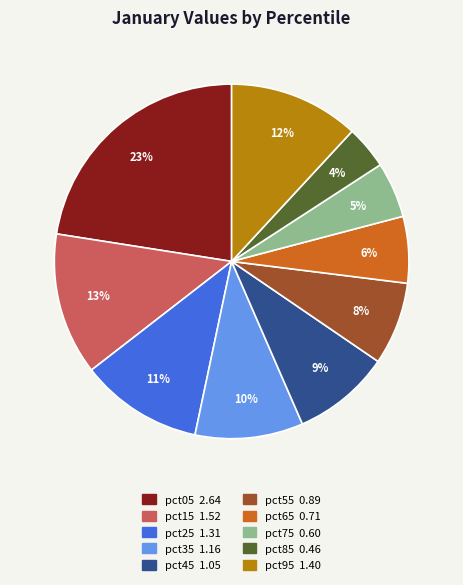

True or false: pct65 accounts for 14% of the total.

False